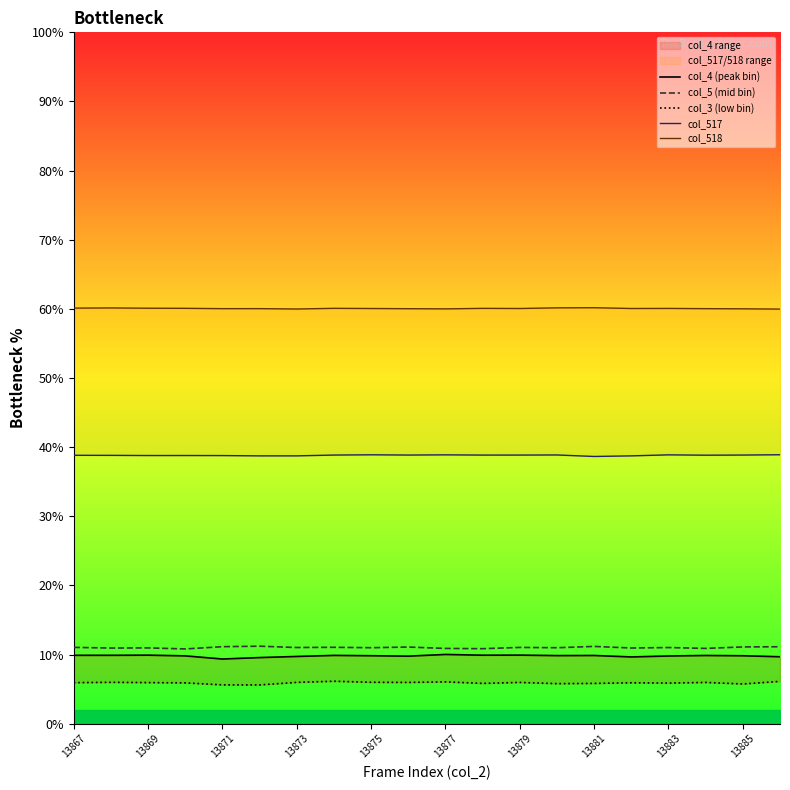

The value of col_5 (mid bin) at 13881 is 11.2. True or false?

True